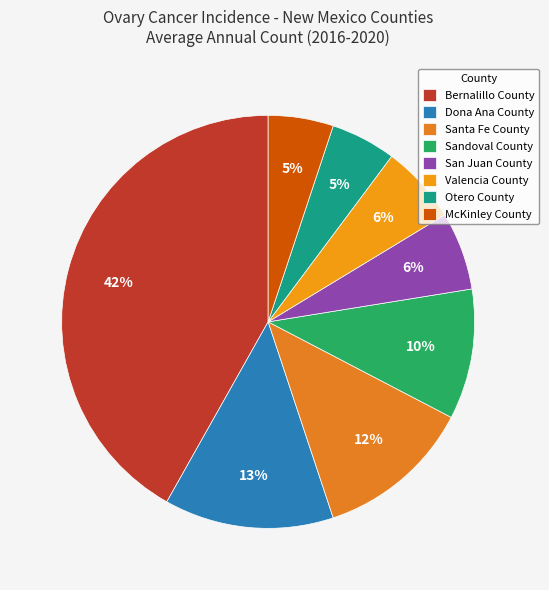

Does San Juan County represent more than half of the total?

No